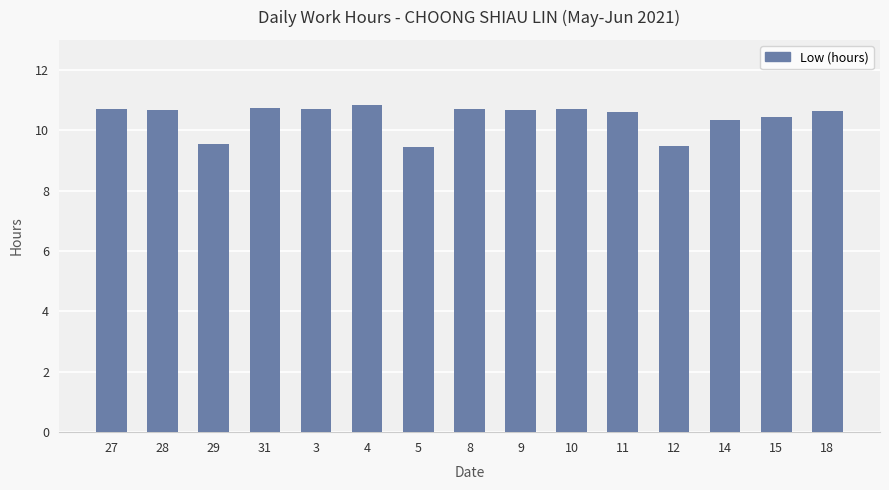

The value at 9 is 15.6. True or false?

False